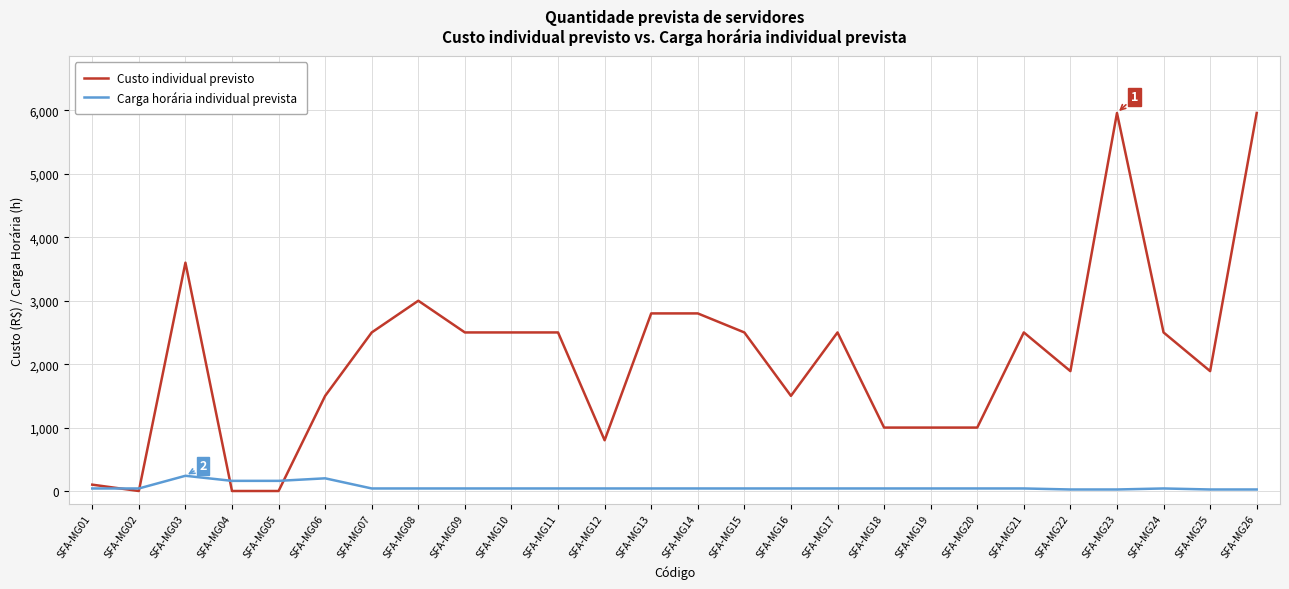

Which series changed the most between SFA-MG01 and SFA-MG17?

Custo individual previsto